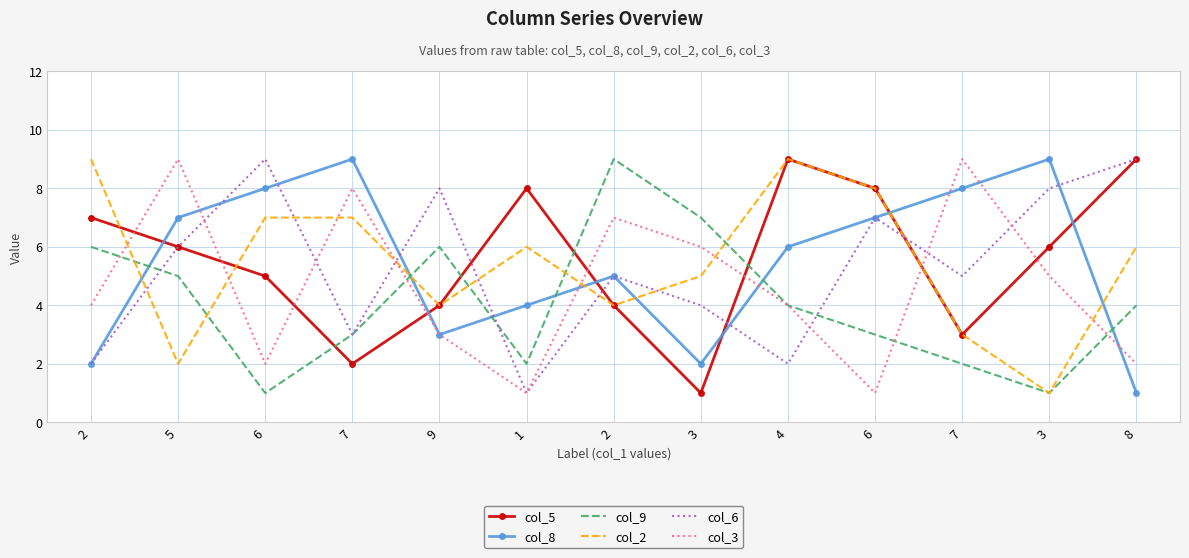

Which series has the largest range (max minus min)?

col_5